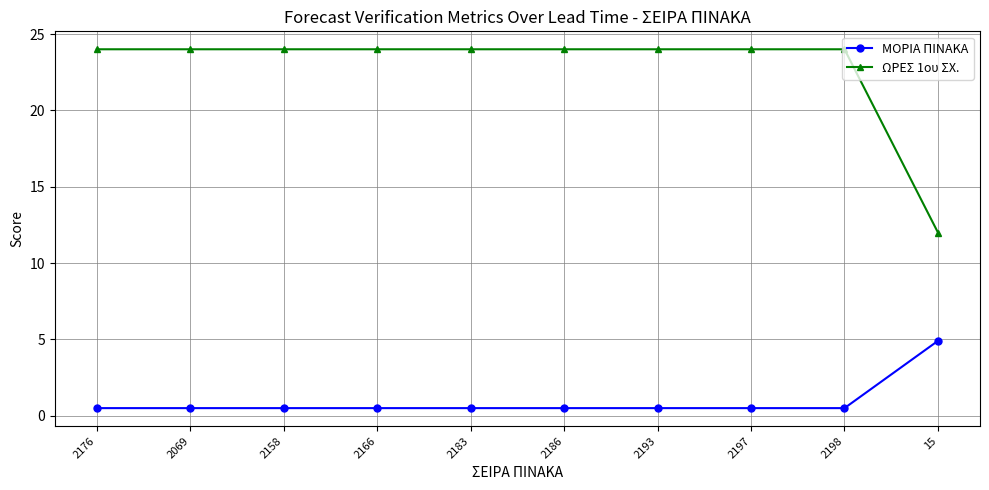

What is the difference between the maximum and minimum values in the ΜΟΡΙΑ ΠΙΝΑΚΑ series?

4.4